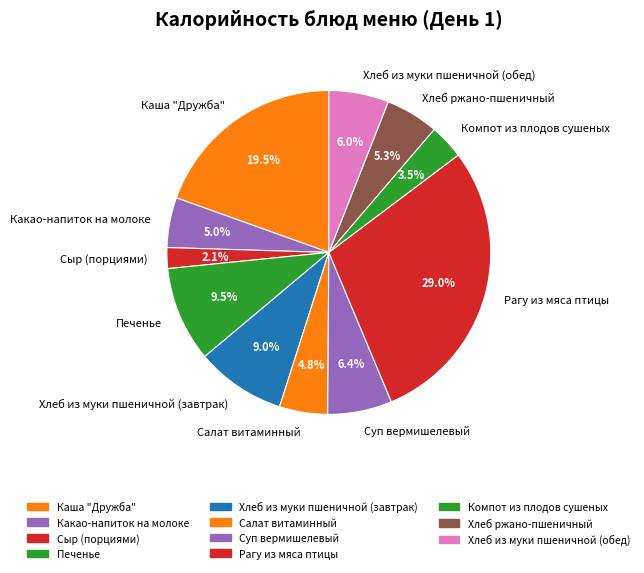

Does Салат витаминный account for over 50% of the chart?

No